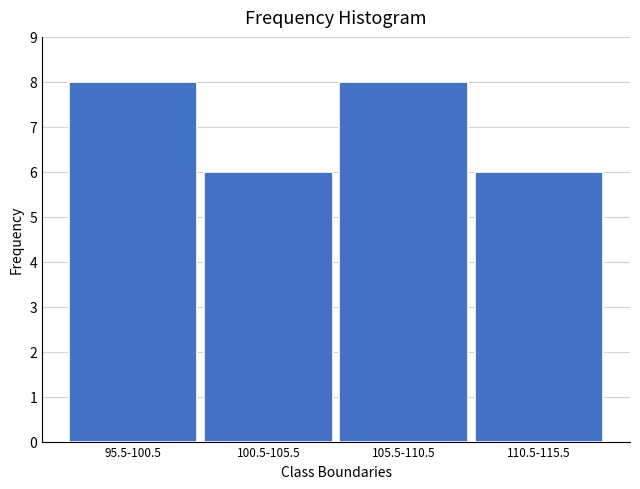

Reading left to right, transcribe all the data shown in this chart.

95.5-100.5=8	100.5-105.5=6	105.5-110.5=8	110.5-115.5=6